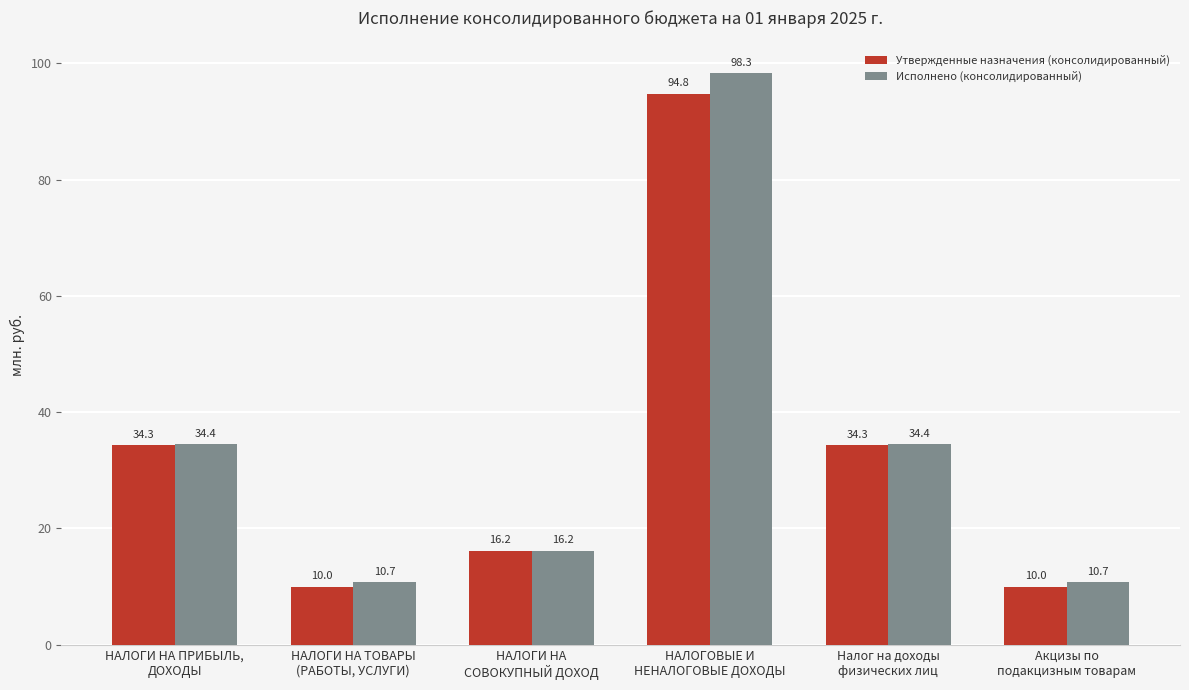

What is the minimum value shown in the chart?

10.0